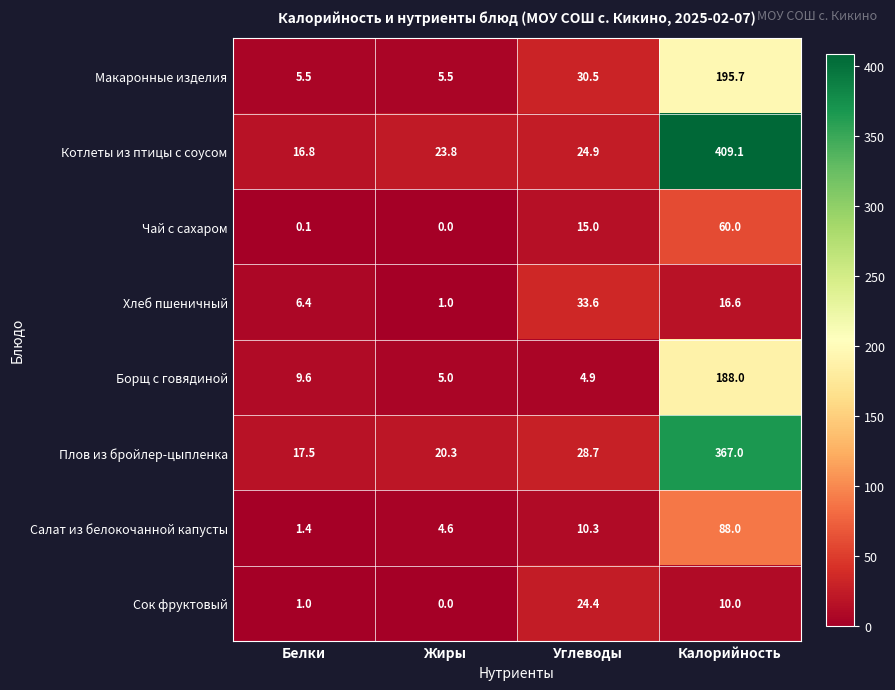

What value does the Котлеты из птицы с соусом series have at Калорийность?

409.1